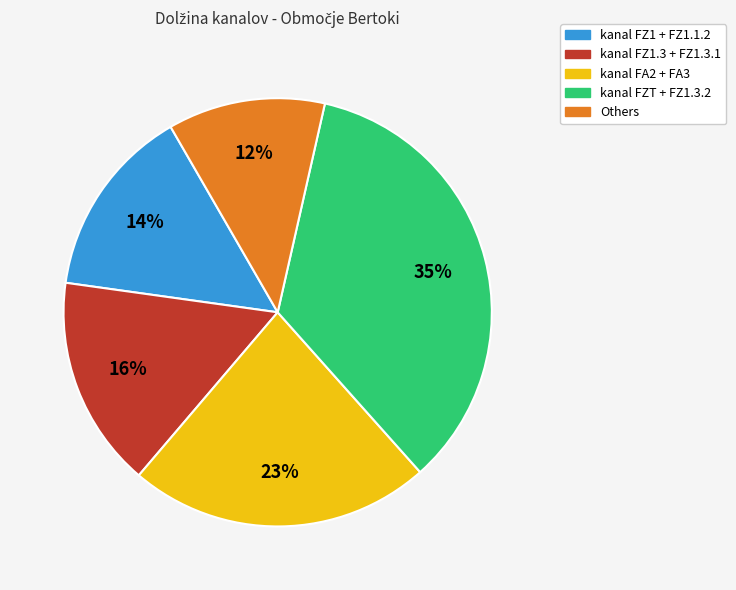

To the nearest percent, what is the difference between the largest and smallest slice percentages?

23%